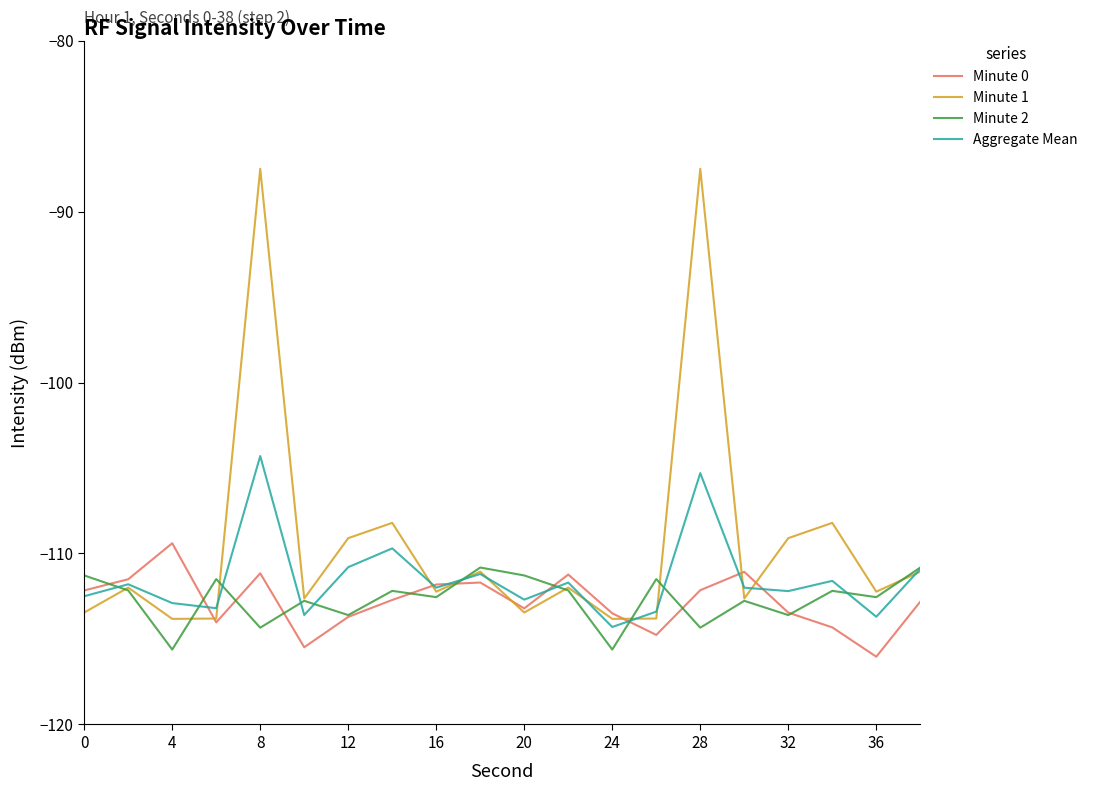

Which series has the largest total across all categories?

Minute 1